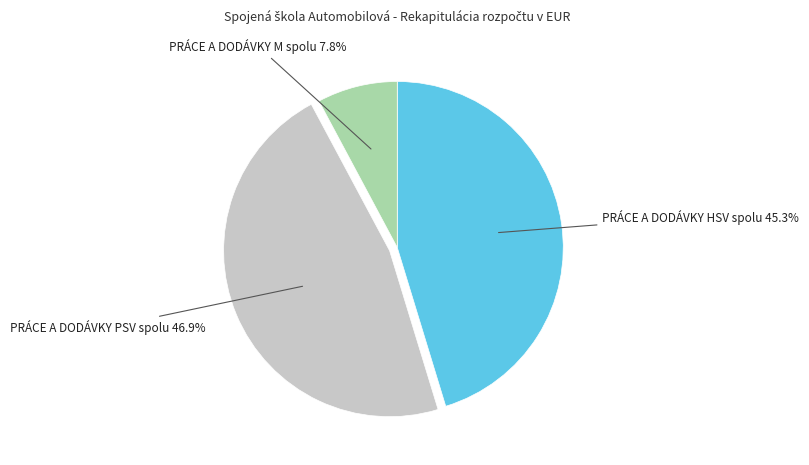

What is the ratio of the value at PRÁCE A DODÁVKY PSV spolu to the value at PRÁCE A DODÁVKY M spolu?

6.0